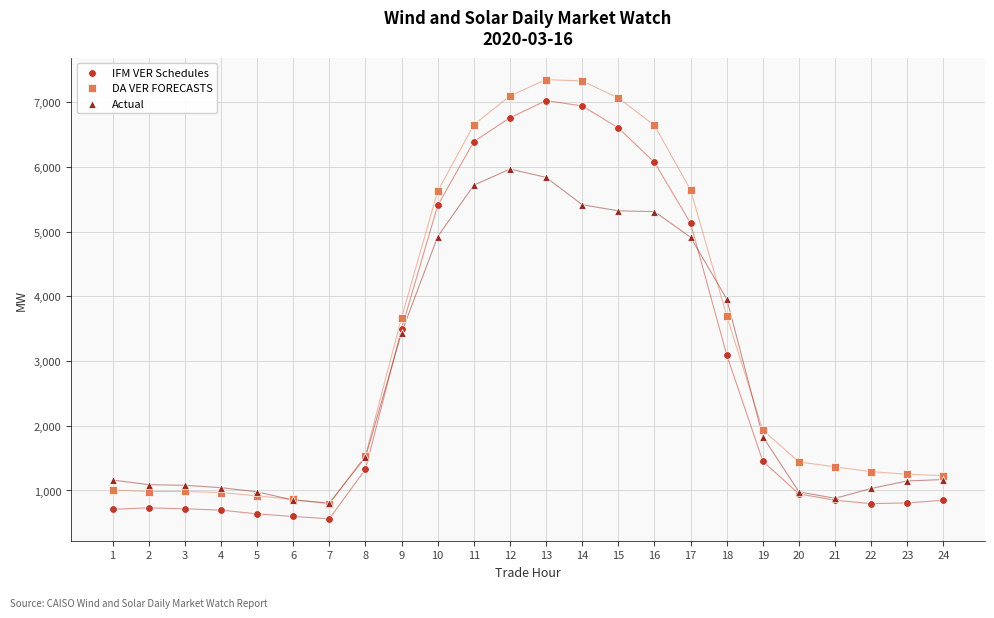

In the DA VER FORECASTS series, what Y value is closest to 4070?

3699.5